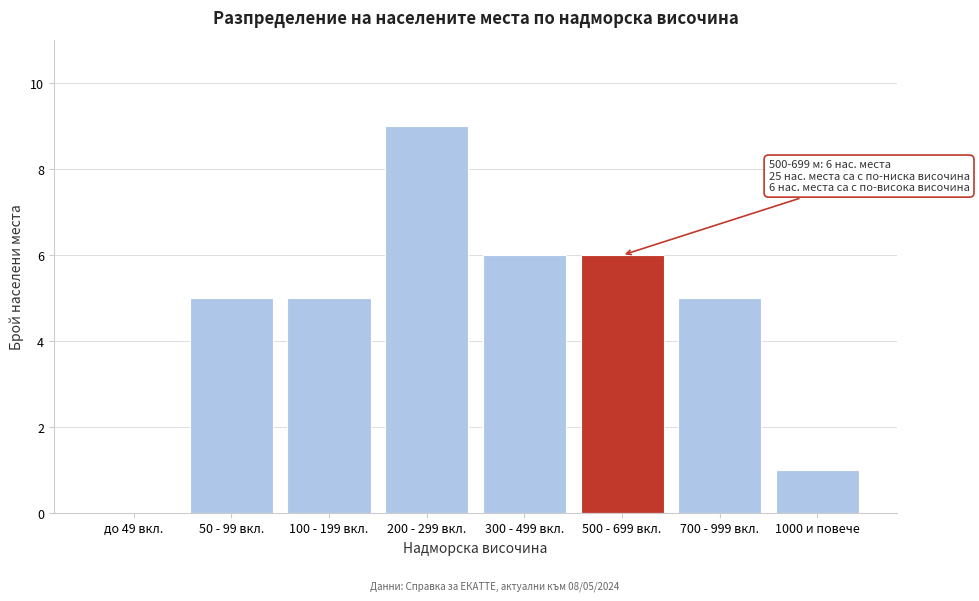

Reading left to right, what are all the values shown in this chart?

до 49 вкл.=0	50 - 99 вкл.=5	100 - 199 вкл.=5	200 - 299 вкл.=9	300 - 499 вкл.=6	500 - 699 вкл.=6	700 - 999 вкл.=5	1000 и повече=1